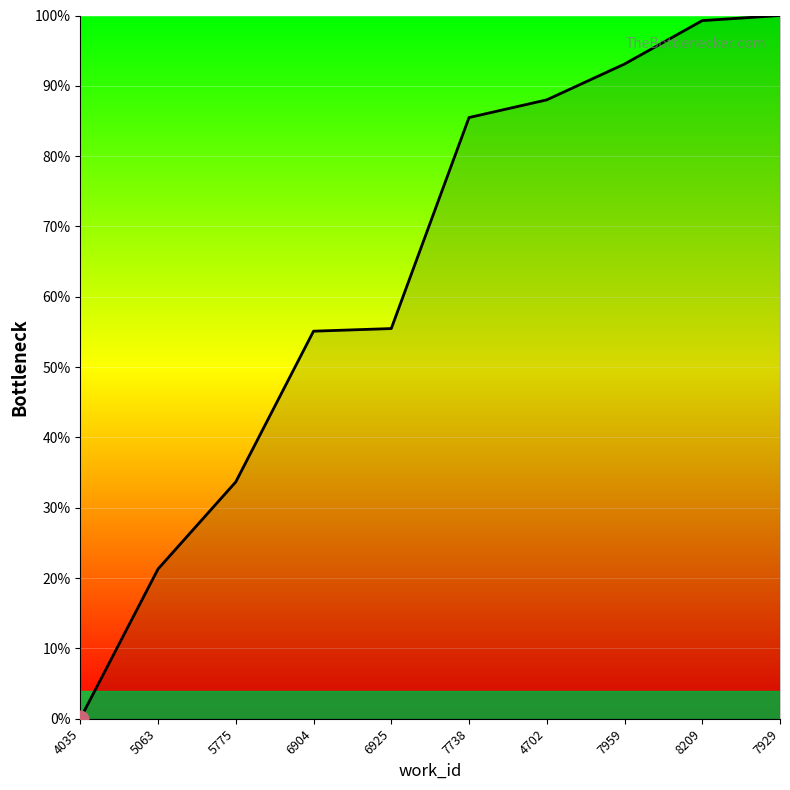

The chart shows a value of 62.5 at 8209. True or false?

False